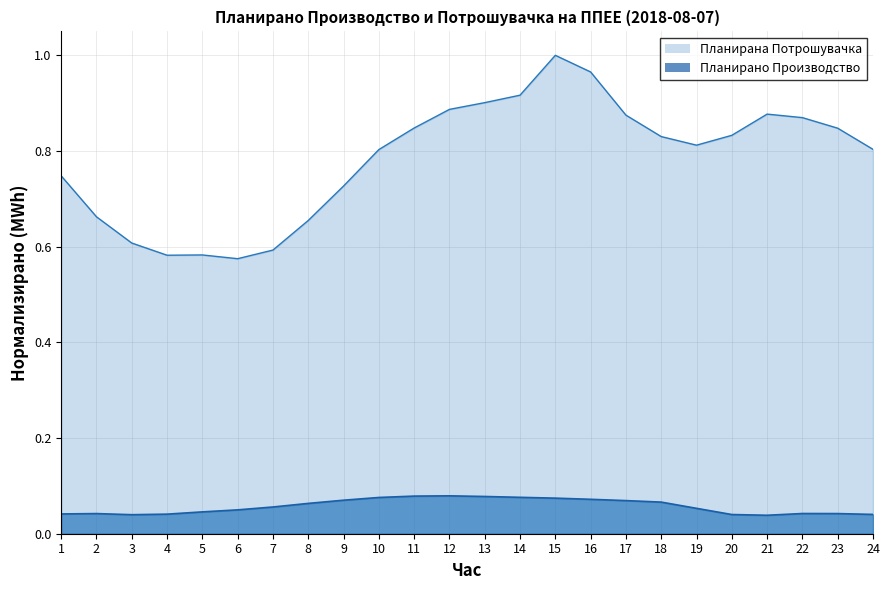

Which series has the largest total across all categories?

Планирана Потрошувачка